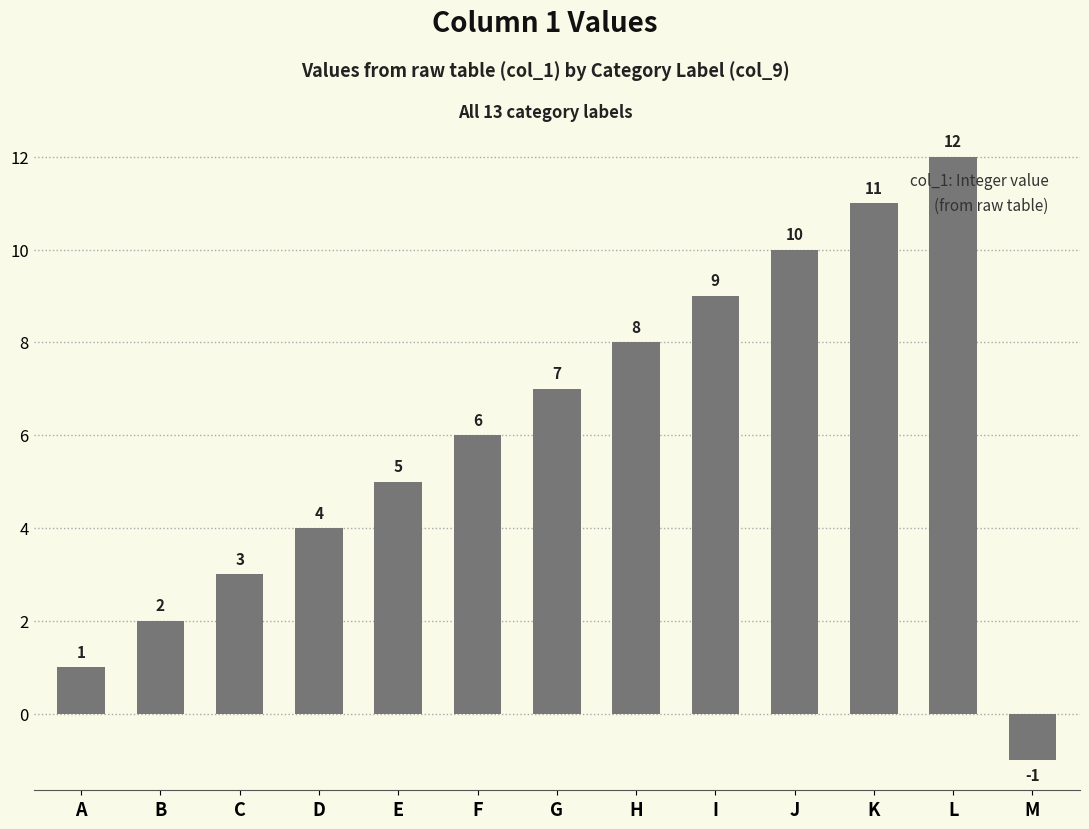

Reading left to right, extract all data points from this chart.

A=1	B=2	C=3	D=4	E=5	F=6	G=7	H=8	I=9	J=10	K=11	L=12	M=-1